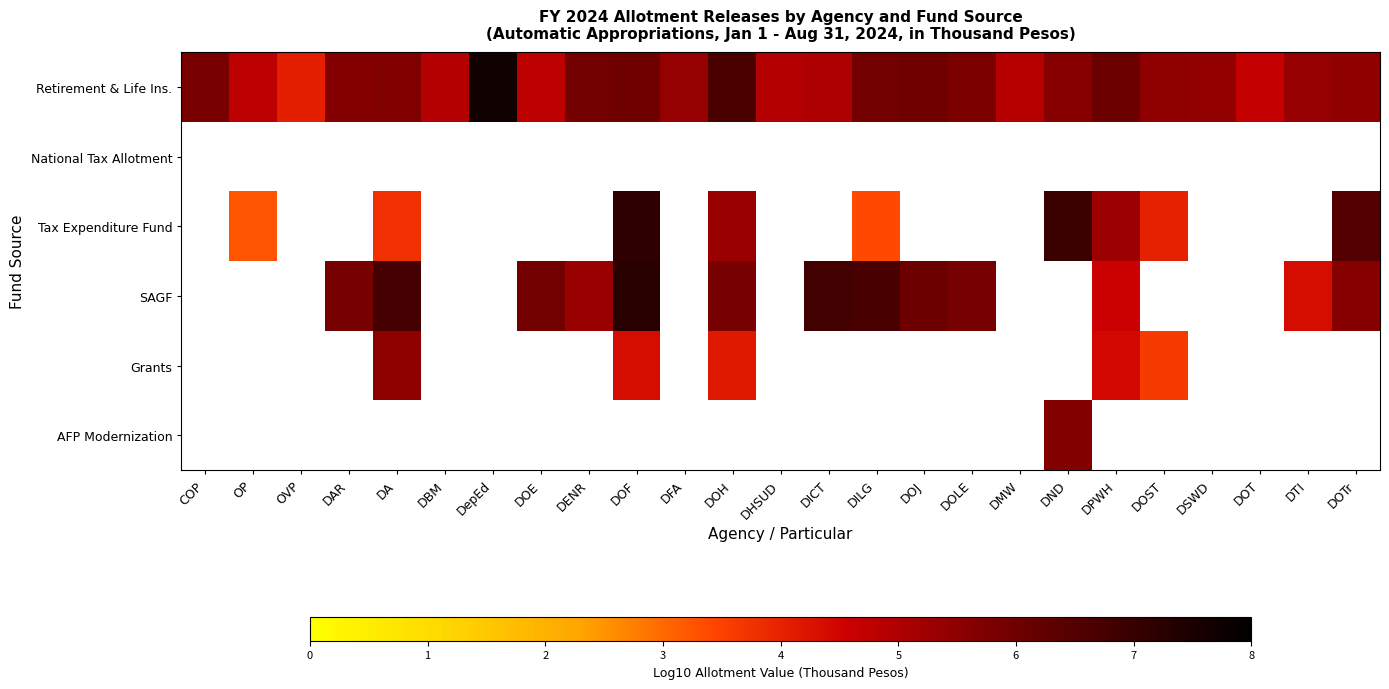

Where is Retirement & Life Ins. nearest to the value 5?

DICT